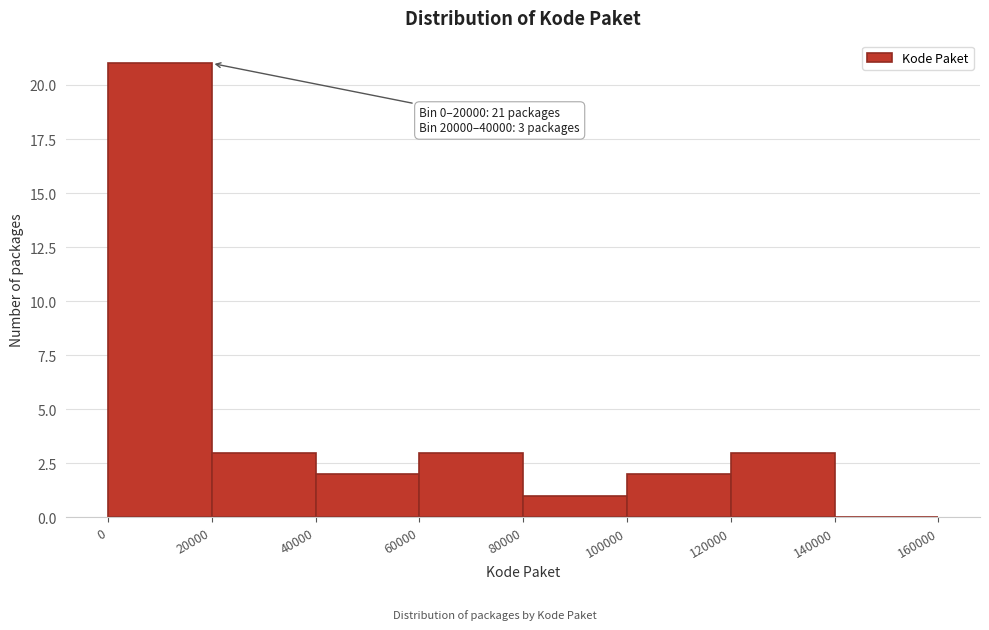

Which range on the x-axis has the tallest bar?

0 to 20000